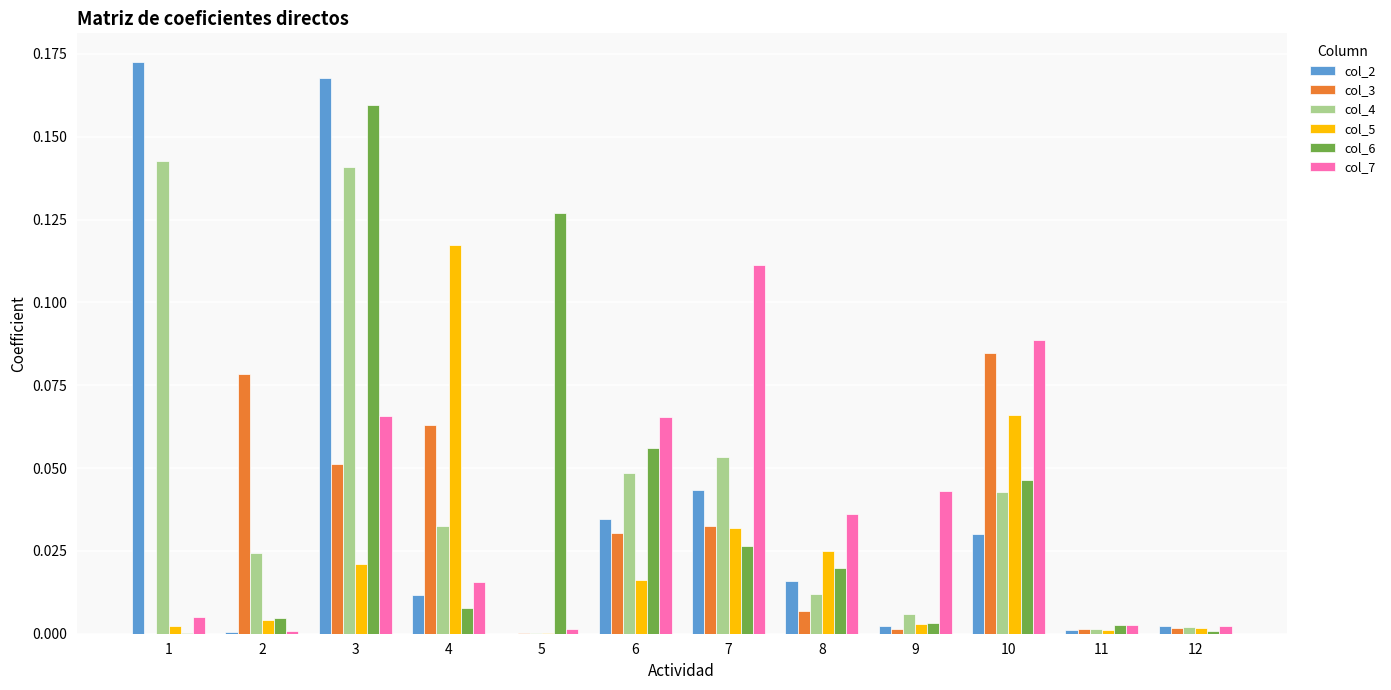

Are the bars horizontal?

No